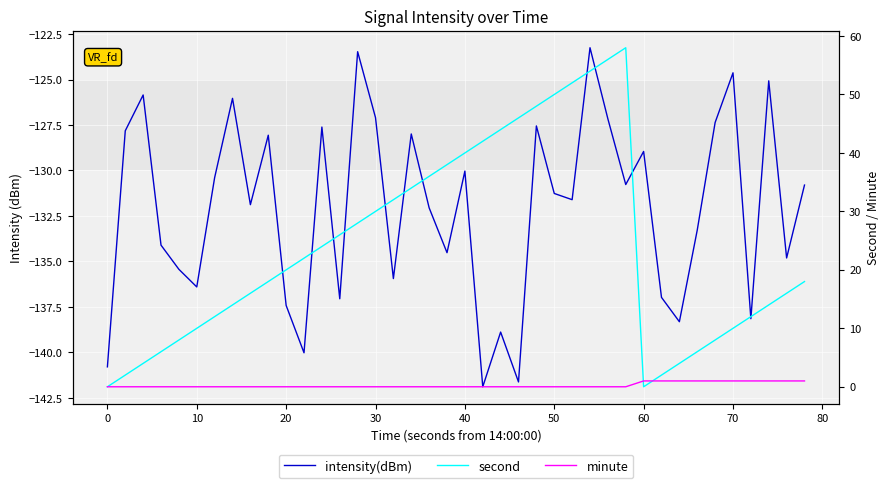

True or false: second has more than 0 points higher than both neighbors.

True